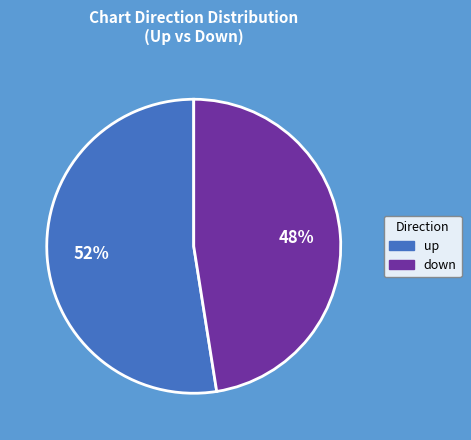

Which slice represents more than half of the pie?

up